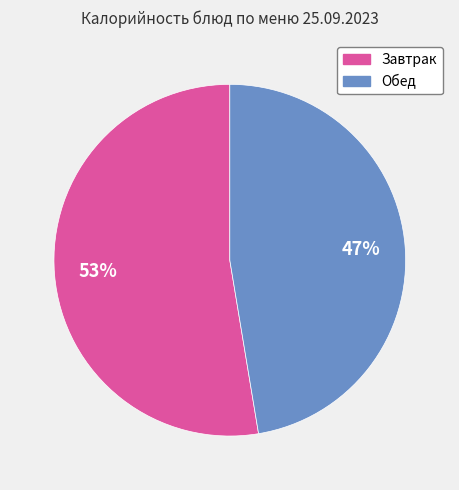

Does any single category account for the majority?

Yes